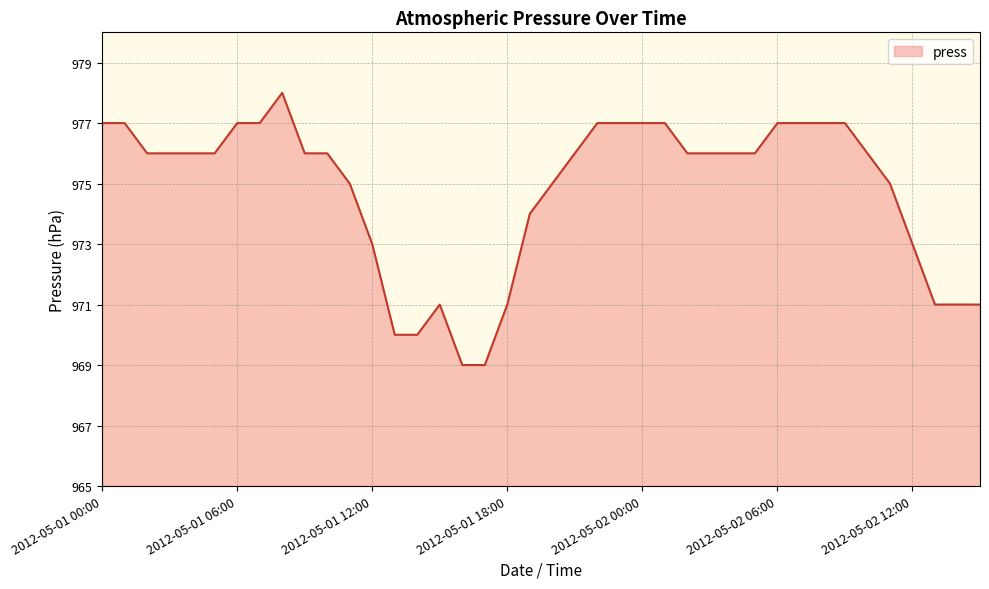

What is the difference between the maximum and minimum values?

9